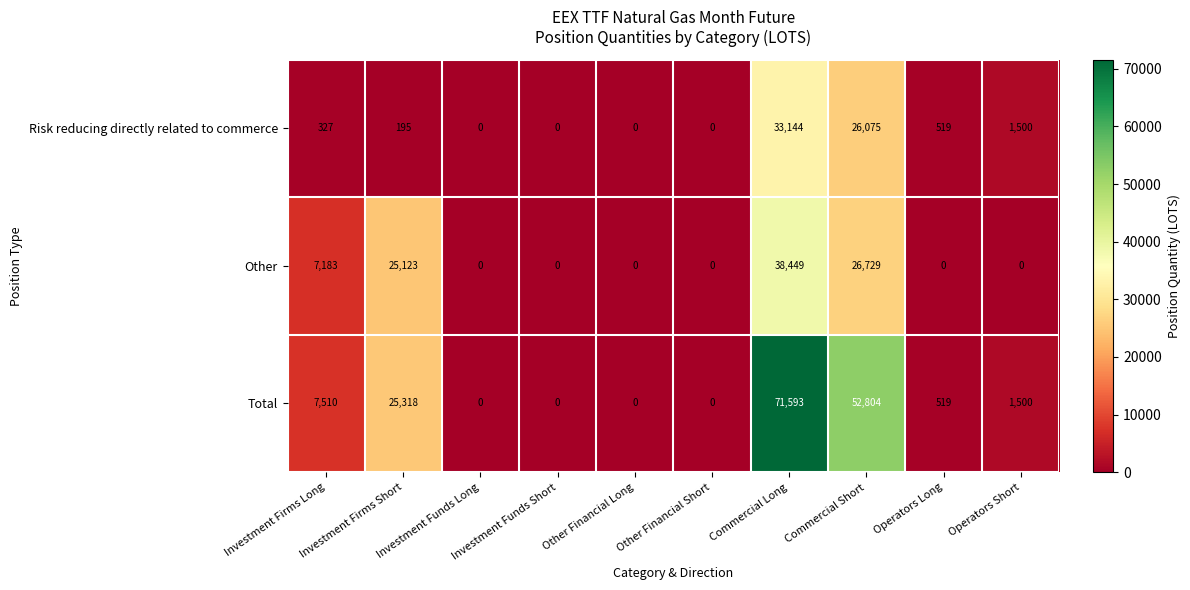

What is the maximum value shown in the chart?

71593